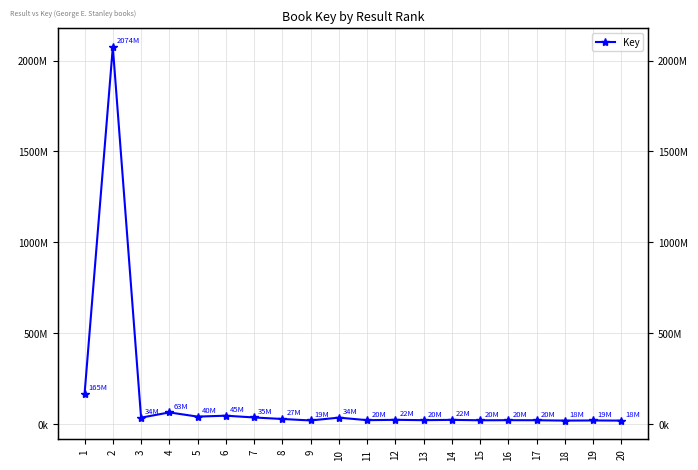

Where is the data nearest to the value 1046543194?

1